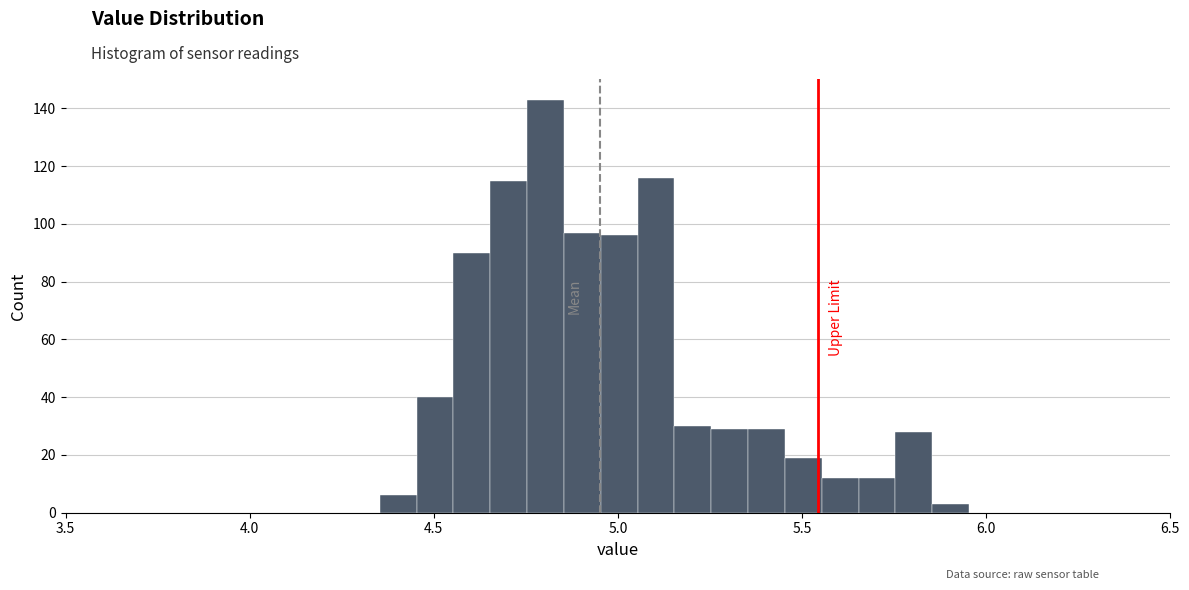

Read against the x-axis, roughly where is the centre of the tallest bar?

4.80